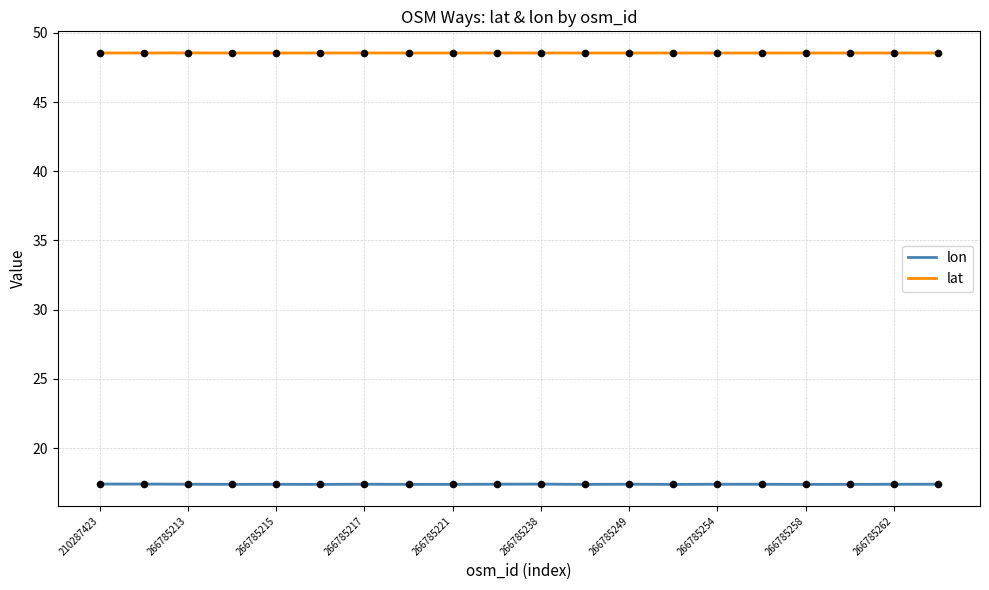

Which series has the largest Y range (max minus min)?

lon